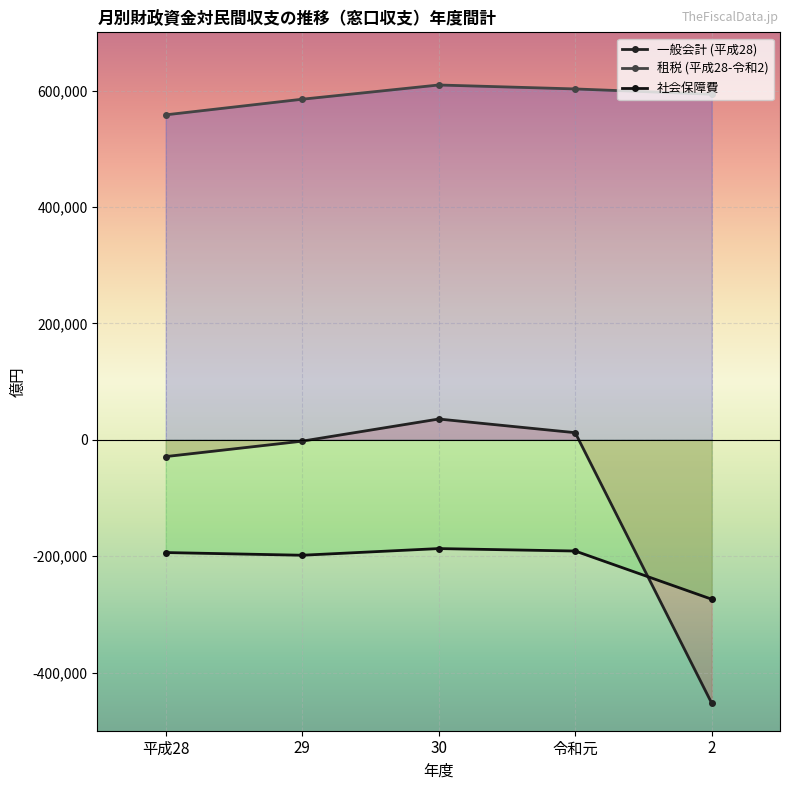

True or false: 社会保障費 and 一般会計 (平成28) cross at least once.

True